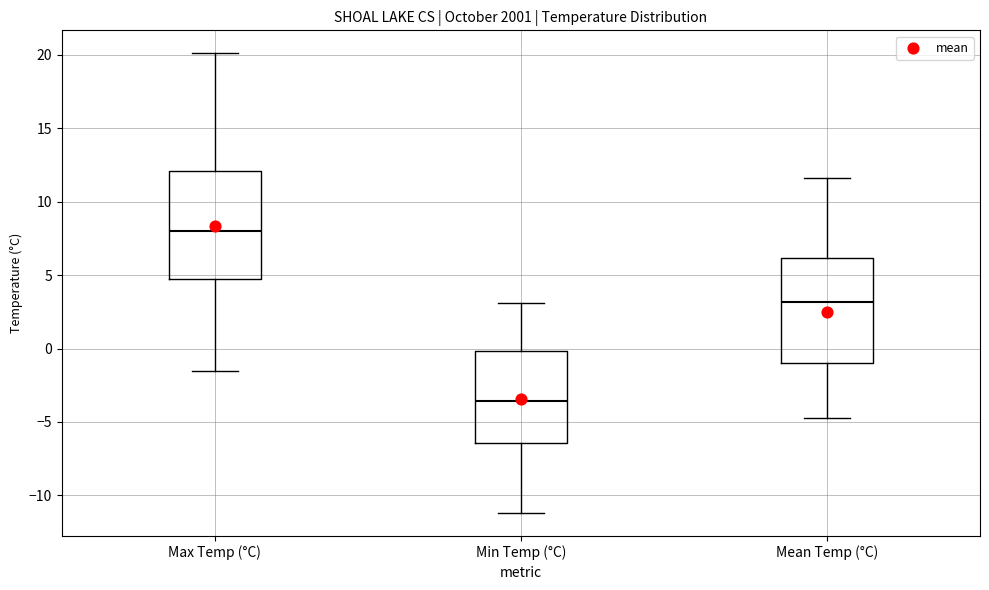

Where does the upper whisker of the box for Mean Temp (°C) end on the y-axis? The values are not printed on the chart, so give them approximately, as read against the axis.

11.5